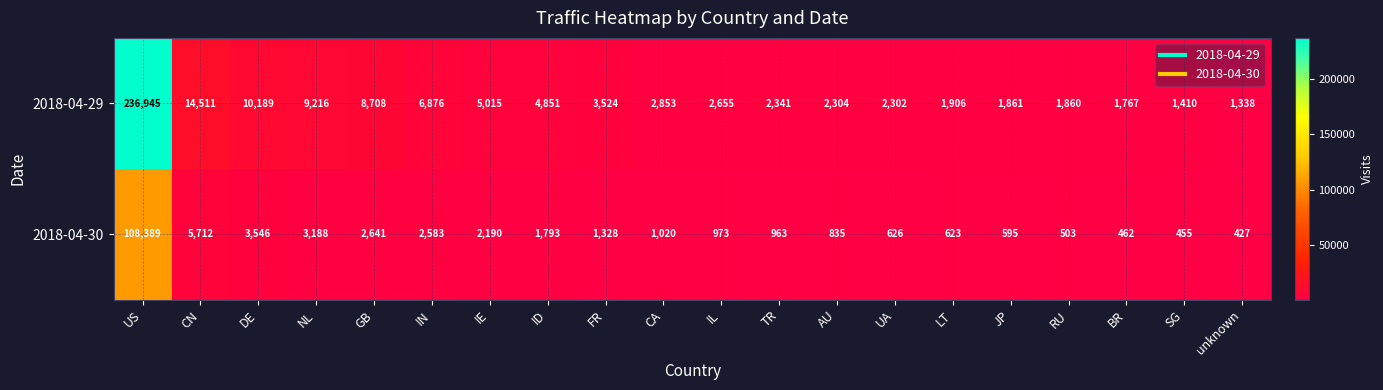

At which label is 2018-04-30 closest to 54408?

CN